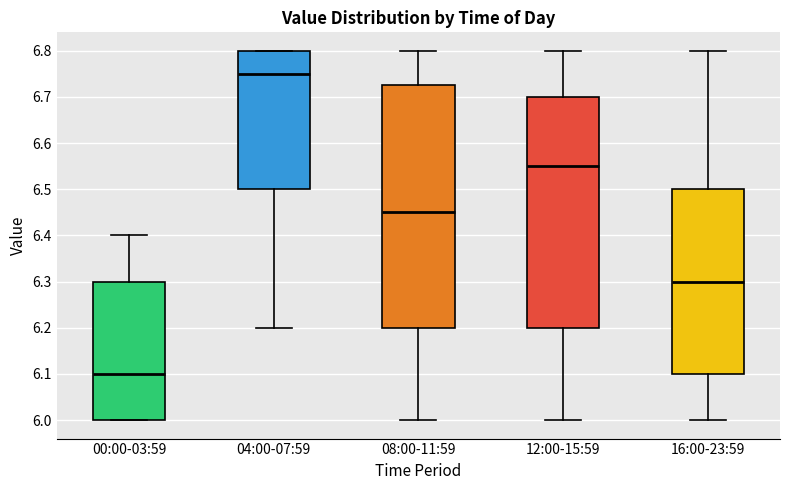

Which box has the lowest median line?

00:00-03:59